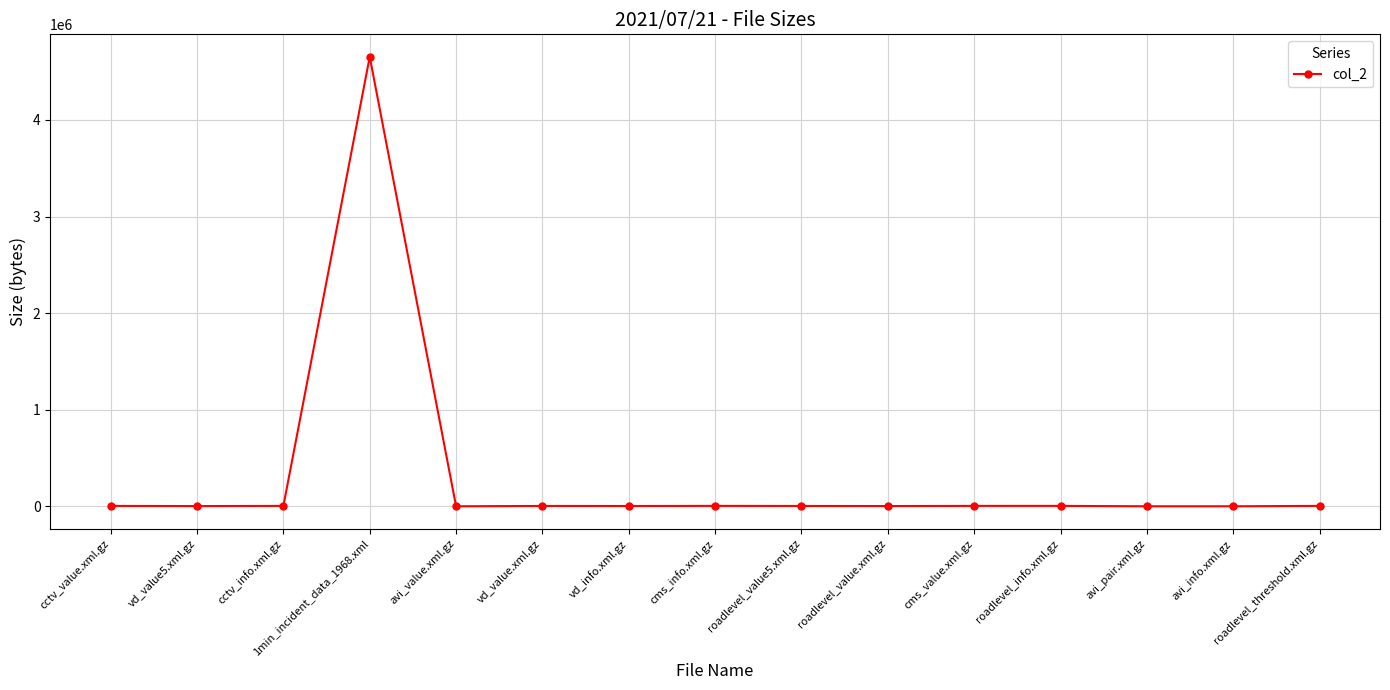

True or false: the data has more than 2 interior local peaks.

True